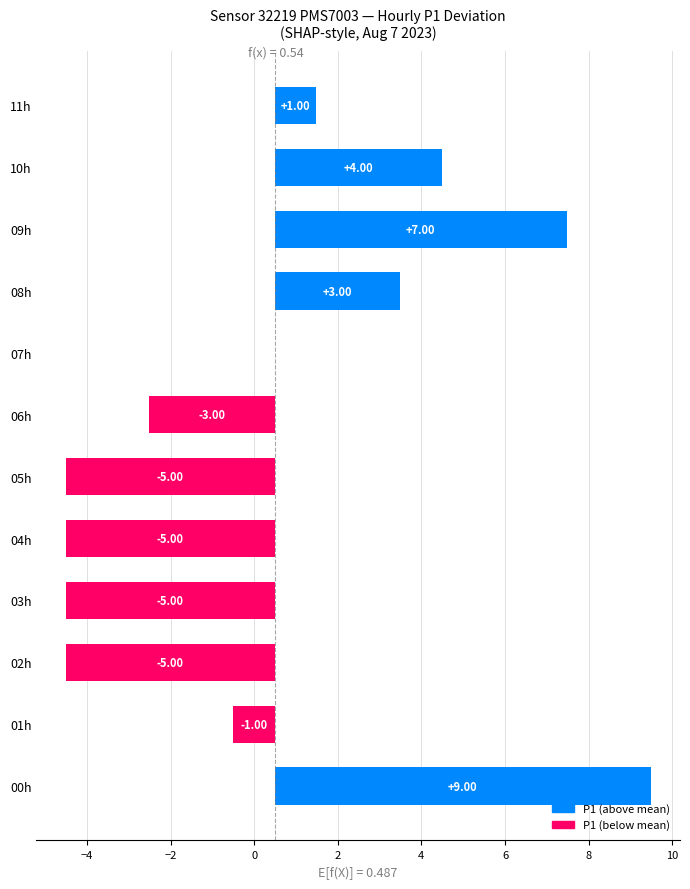

Reading left to right, transcribe all the data shown in this chart.

9	-1	-5	-5	-5	-5	-3	0	3	7	4	1